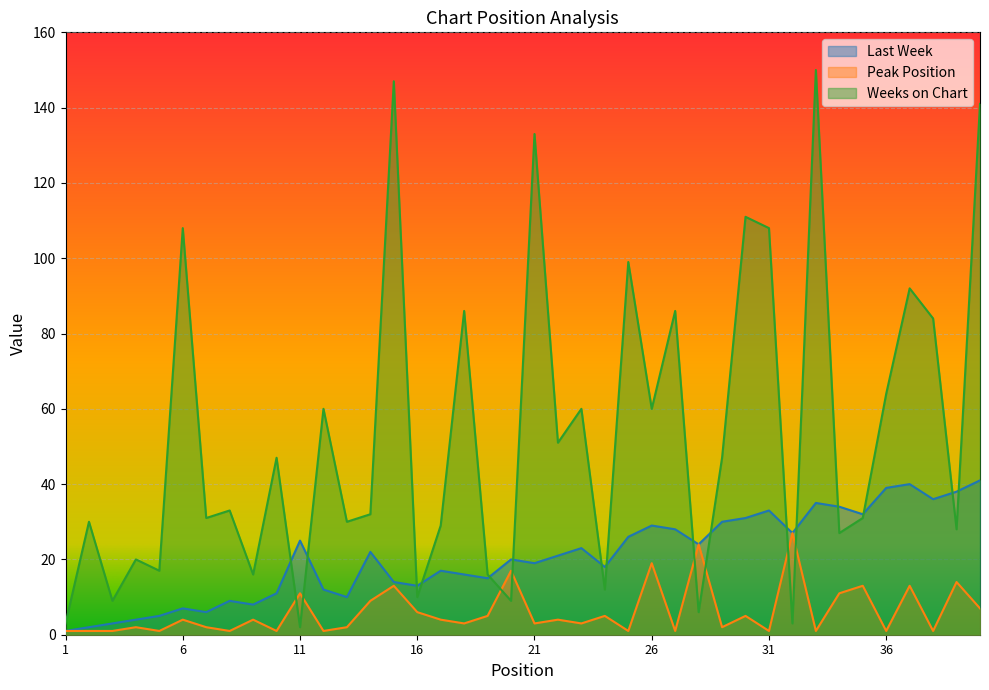

List the labels in order of Last Week value, largest first.

40, 37, 36, 39, 38, 33, 34, 31, 35, 30, 29, 26, 27, 32, 25, 11, 28, 23, 14, 22, 20, 21, 24, 17, 18, 19, 15, 16, 12, 10, 13, 8, 9, 6, 7, 5, 4, 3, 2, 1